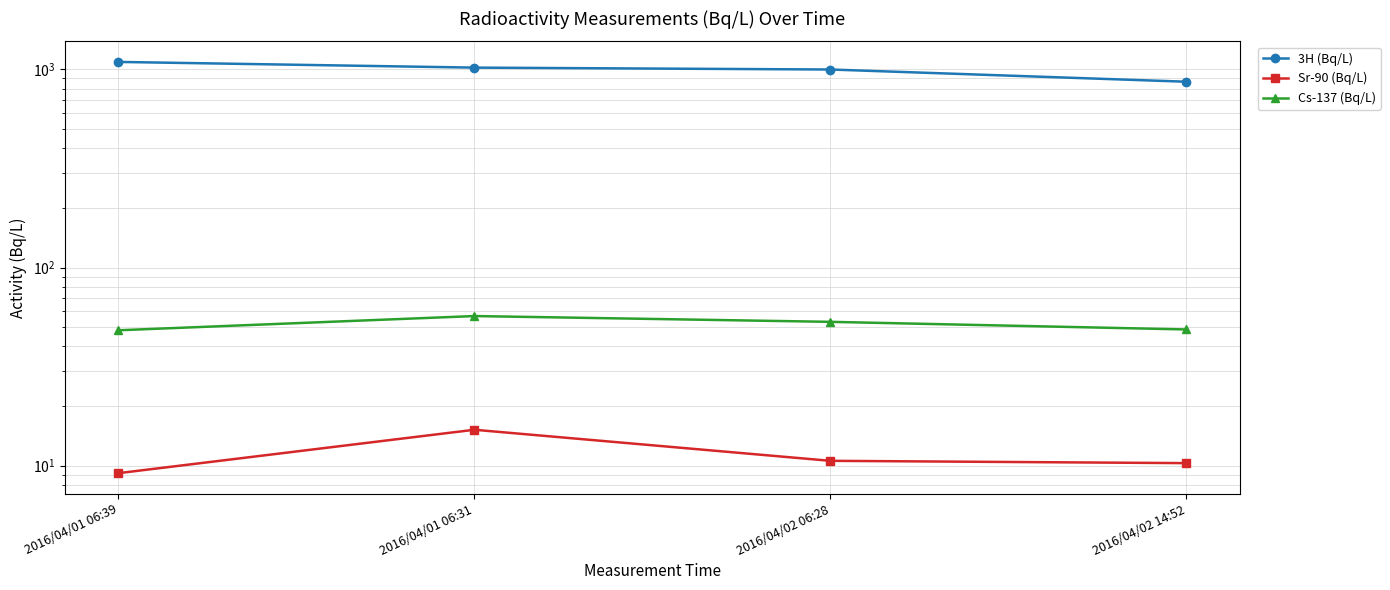

What is the difference between the highest and lowest values at 2016/04/02 06:28?

988.3